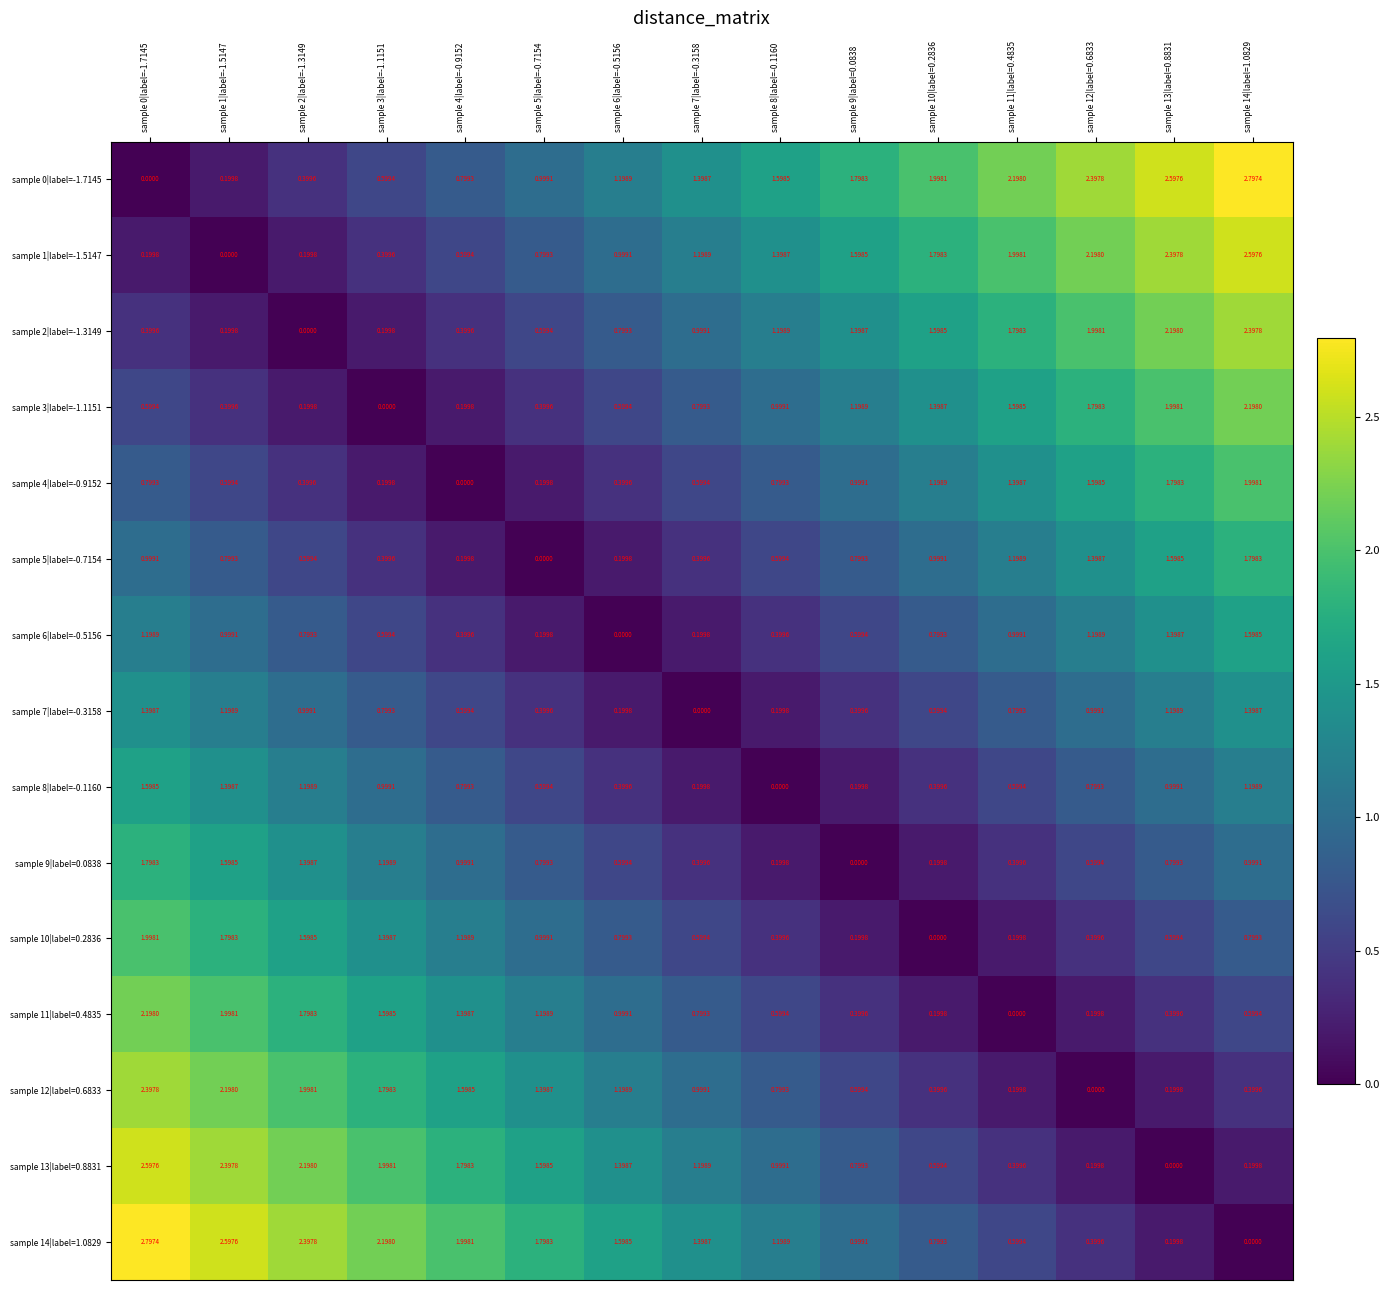

How many values in sample 14|label=1.0829 are above zero?

14